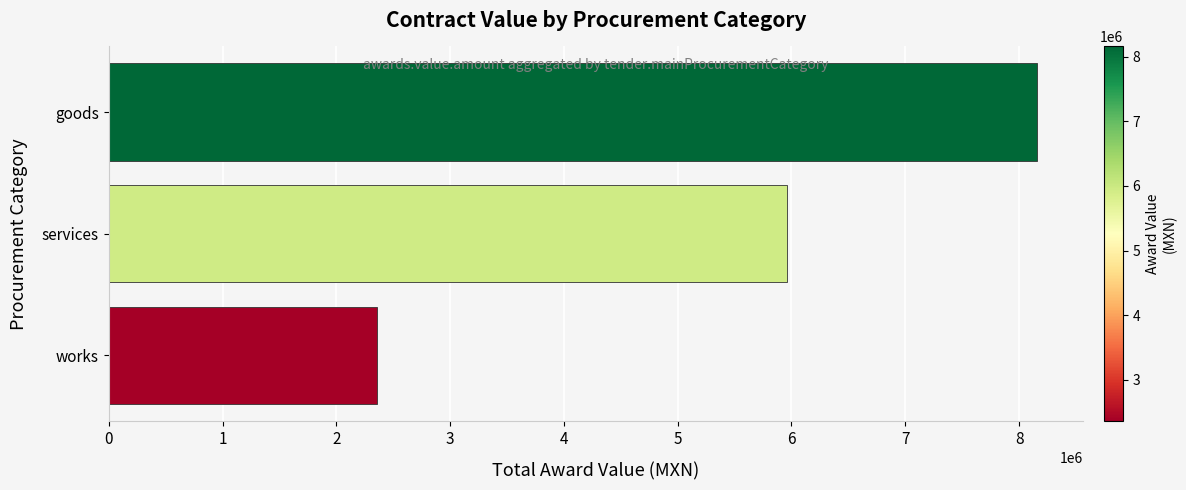

The value at services is 1717246.9. True or false?

False